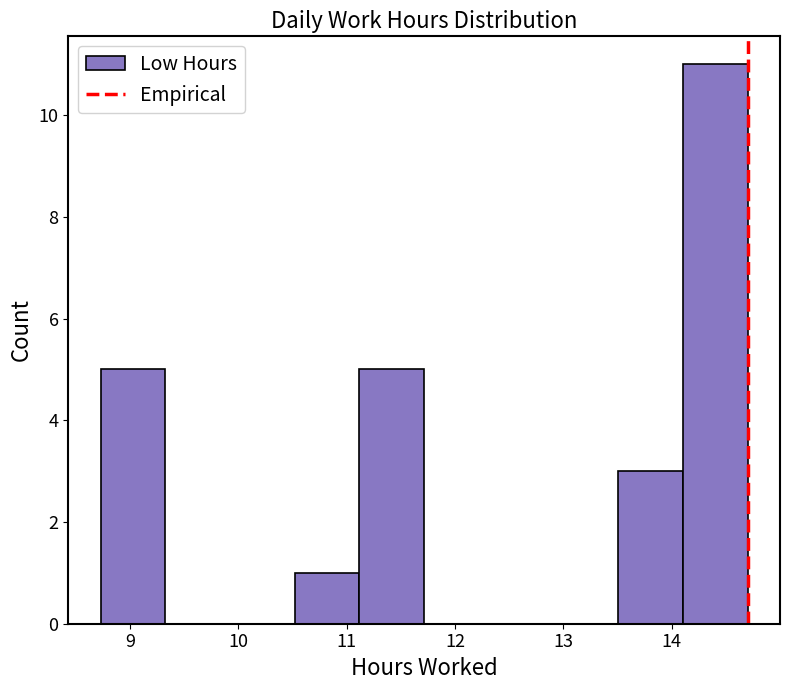

Reading left to right, list every bar in this chart as the range it spans on the x-axis followed by its height. Neither the bar edges nor the heights are printed on the chart, so give them approximately, as read against the axes.

8.7 to 9.3: 5
9.3 to 9.9: 0
9.9 to 10.5: 0
10.5 to 11.1: 1
11.1 to 11.7: 5
11.7 to 12.3: 0
12.3 to 12.9: 0
12.9 to 13.5: 0
13.5 to 14.1: 3
14.1 to 14.7: 11